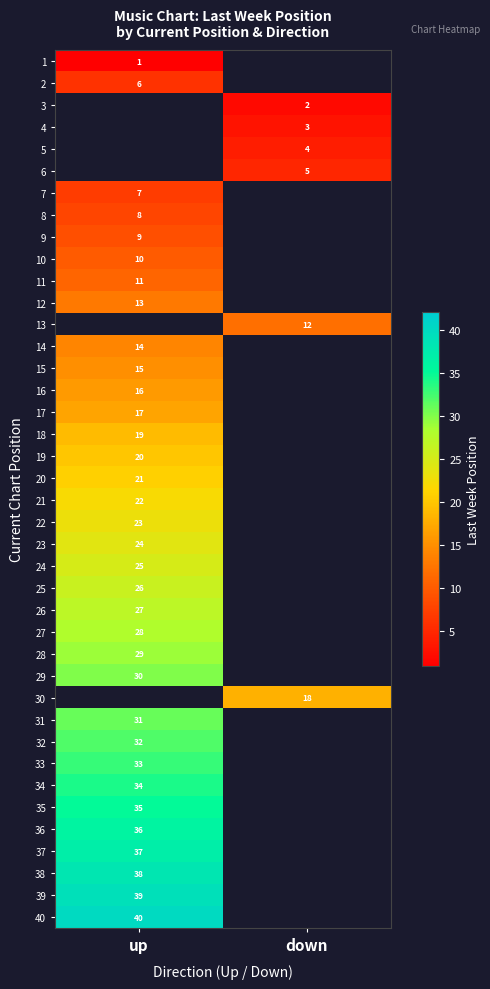

Is it true that 19 equals 20 at up?

True